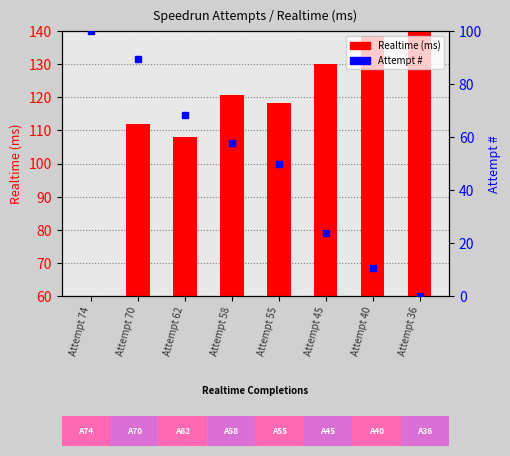

The value of Realtime (ms) at Attempt 45 is 68.3. True or false?

False